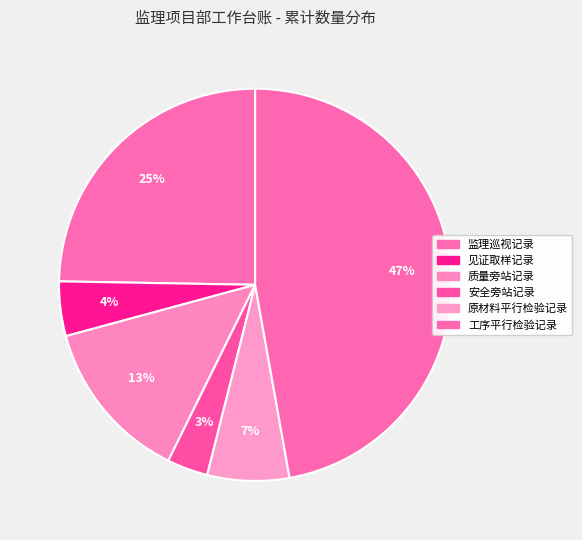

What percentage is the 见证取样记录 slice, to the nearest percent?

4%